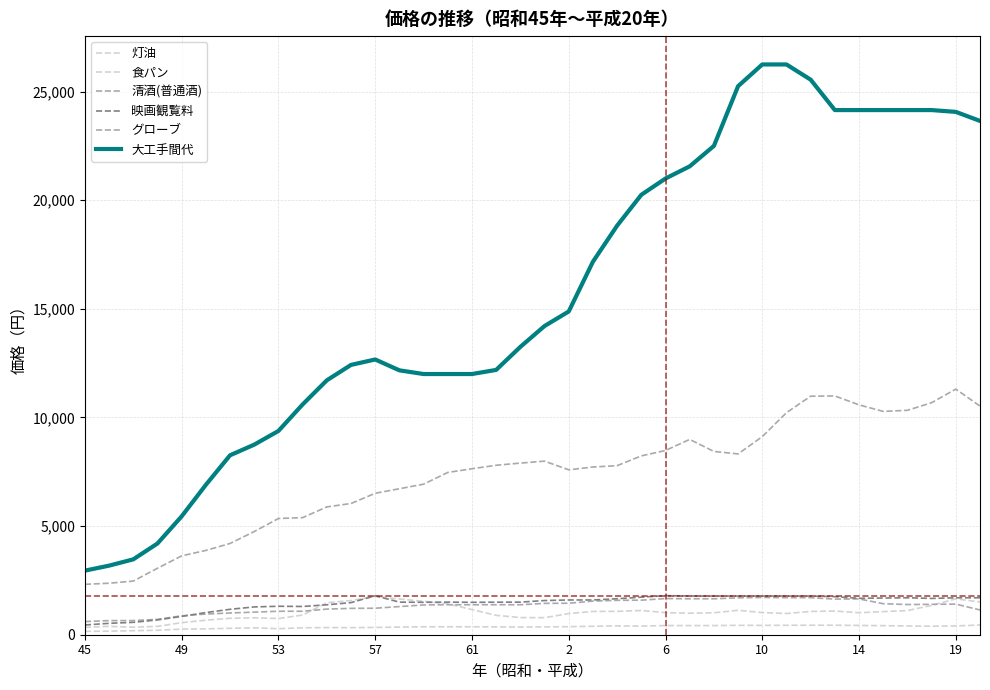

In グローブ, how many points are higher than both neighbors (excluding endpoints)?

4